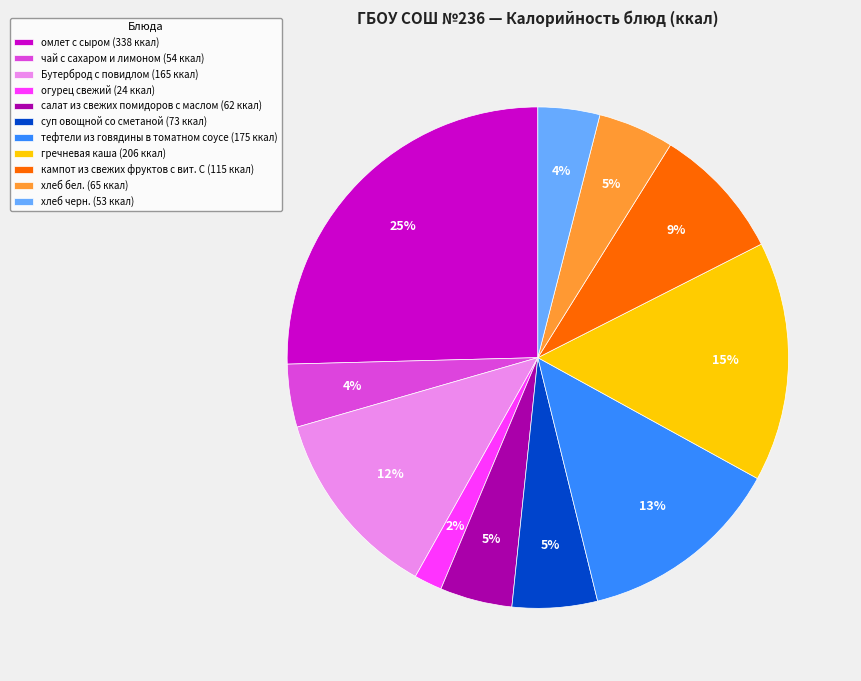

To the nearest percent, what is the average slice percentage?

9%